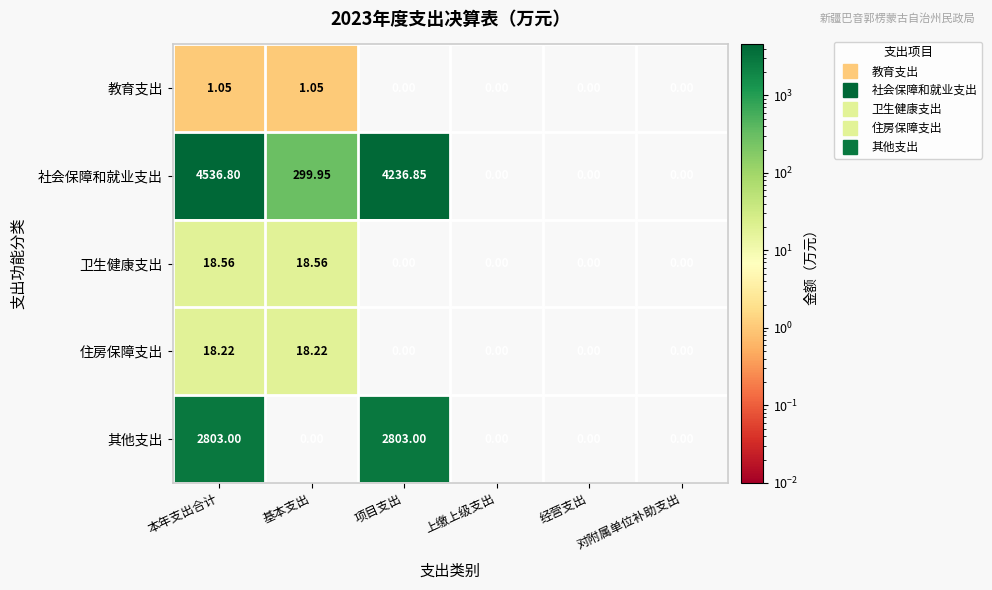

Which label corresponds to the largest value in the chart?

本年支出合计